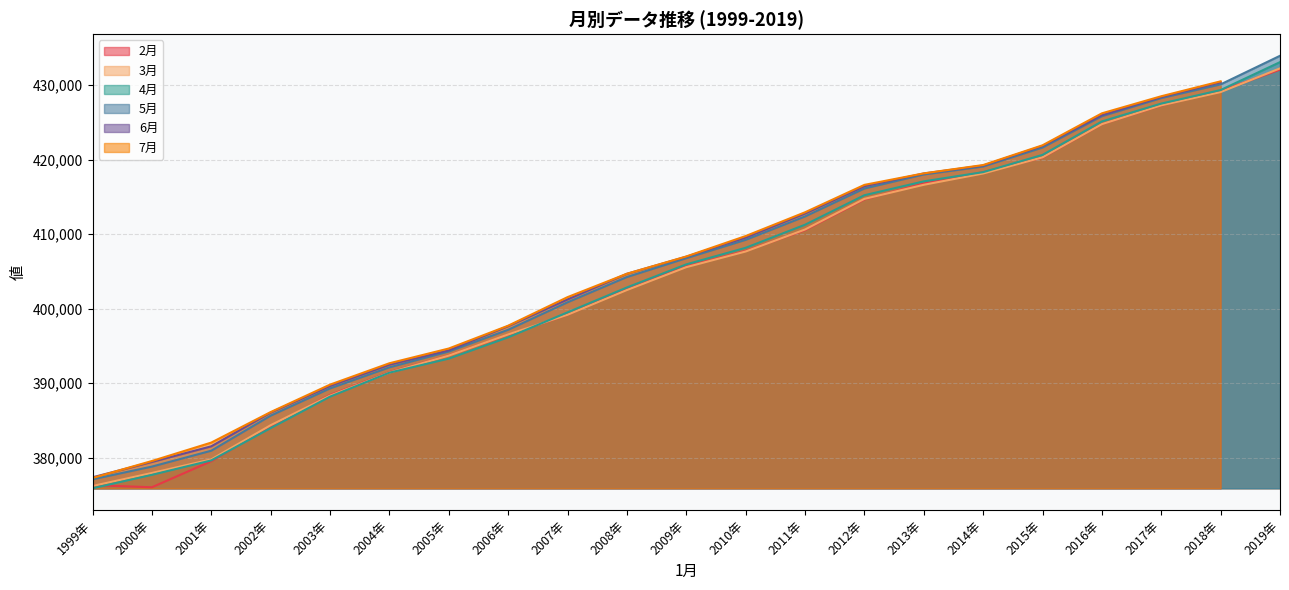

The 4月 series shows 425105 at 2016年. True or false?

True